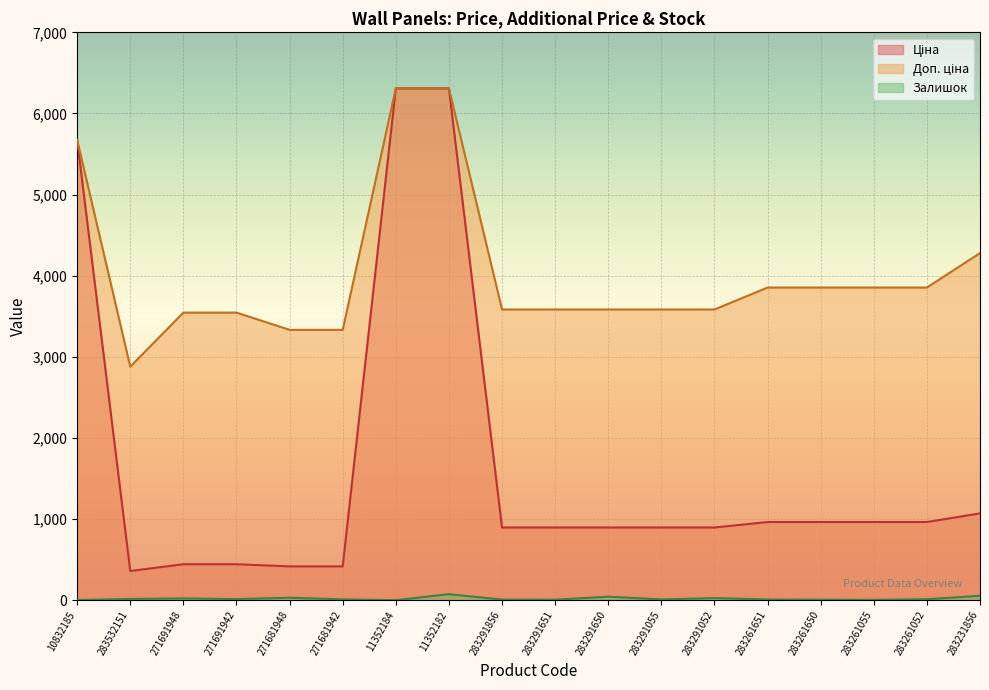

True or false: Доп. ціна and Залишок cross at least once.

False